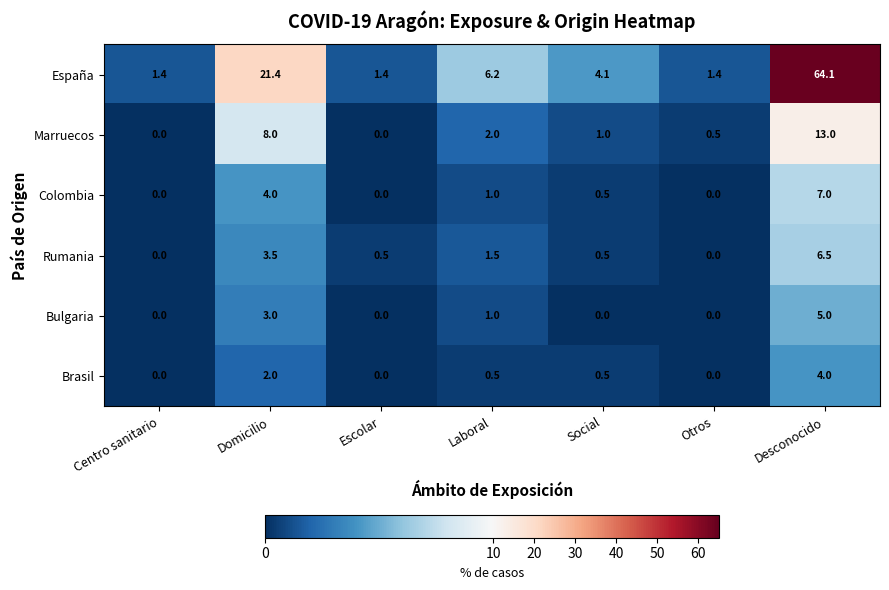

How many data points does each series have?

7